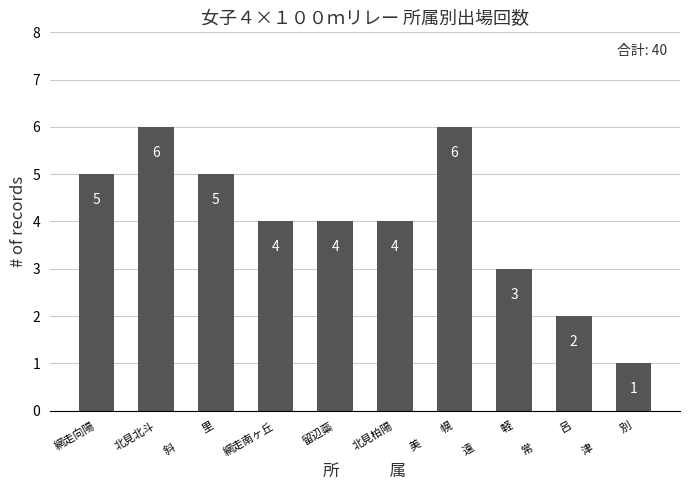

What is the minimum value shown in the chart?

1